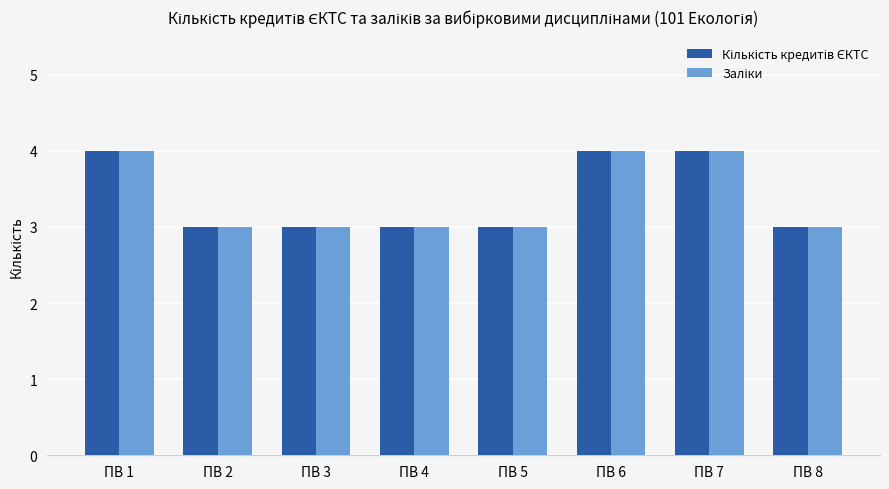

How many categories are shown in the chart?

8